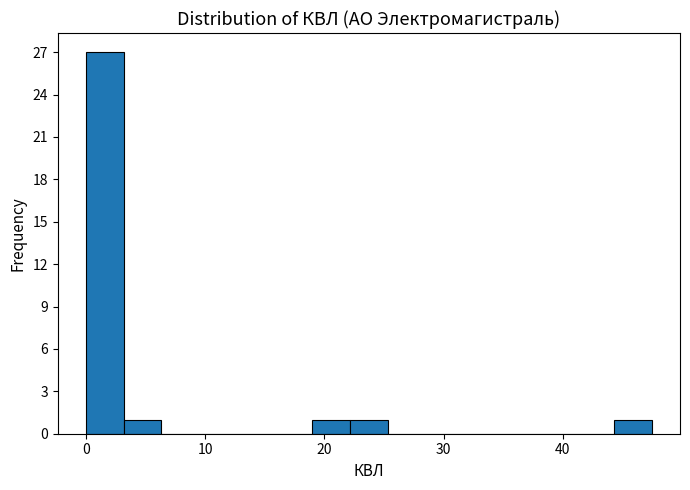

Around what value on the x-axis is the tallest bar? Give the approximate position of its centre, as read against the axis.

2